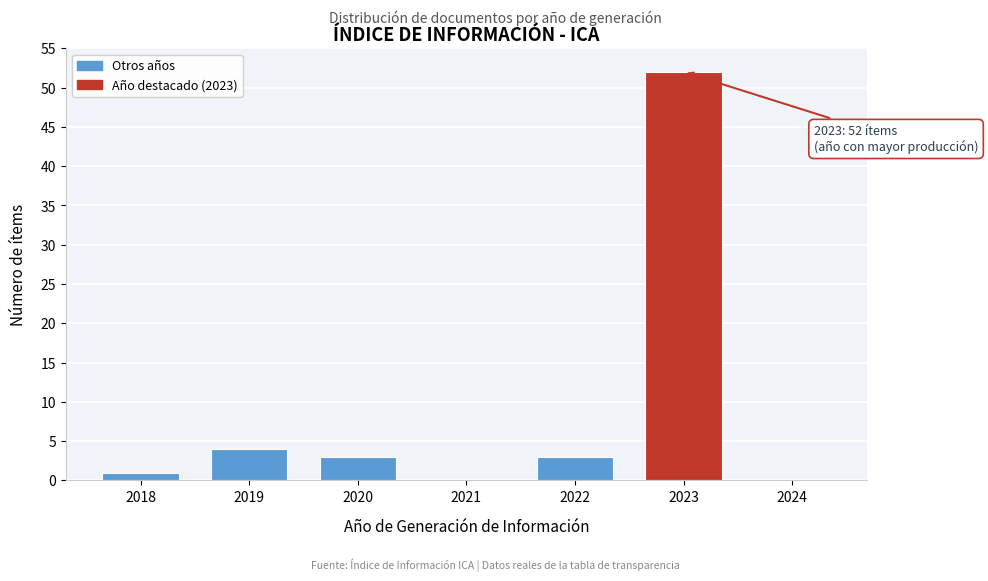

Reading left to right, what are all the values shown in this chart?

2018=1	2019=4	2020=3	2021=0	2022=3	2023=52	2024=0